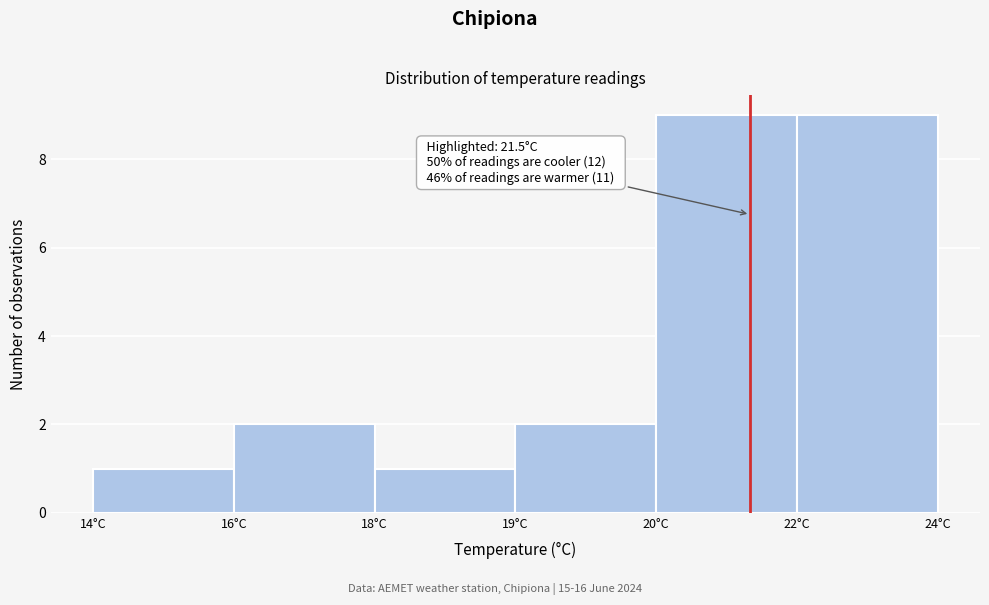

Reading left to right, extract all data points from this chart.

14°C=1	16°C=2	18°C=1	19°C=2	20°C=9	22°C=9